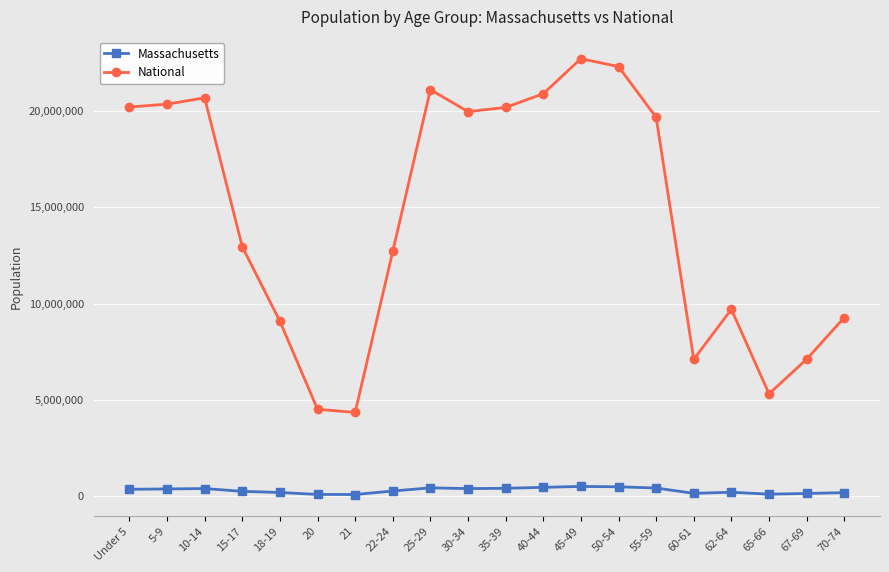

What is the maximum value shown in the chart?

22708591